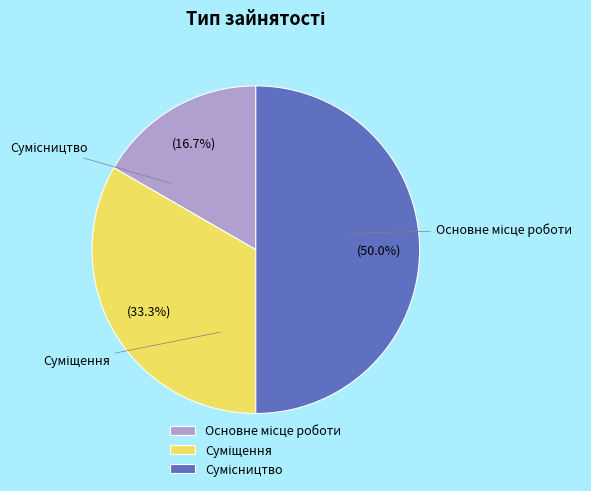

What percentage is the Суміщення slice, to the nearest percent?

33%